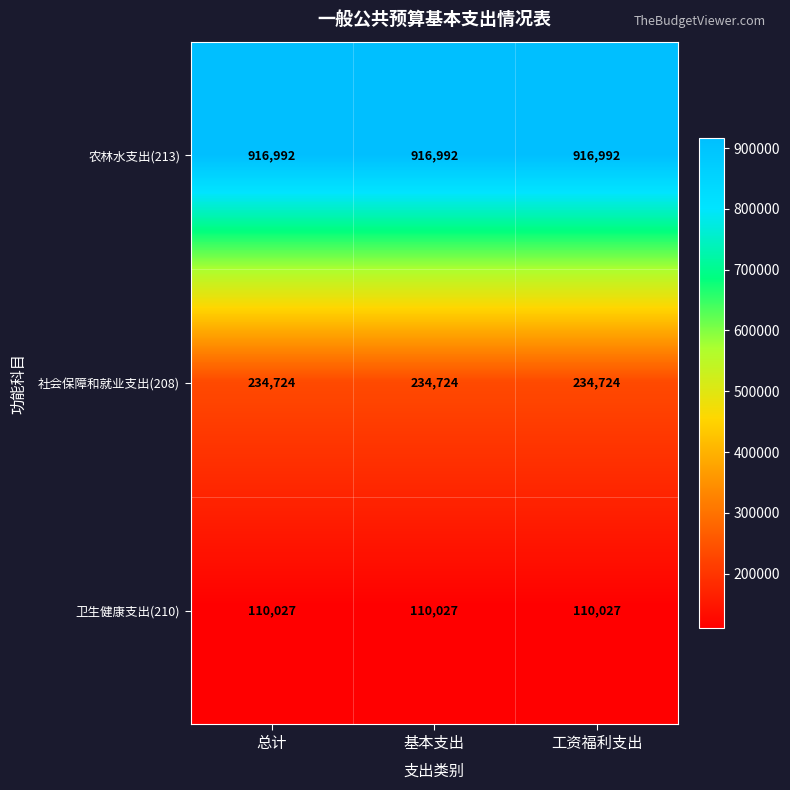

The 卫生健康支出(210) series shows 110027 at 工资福利支出. True or false?

True